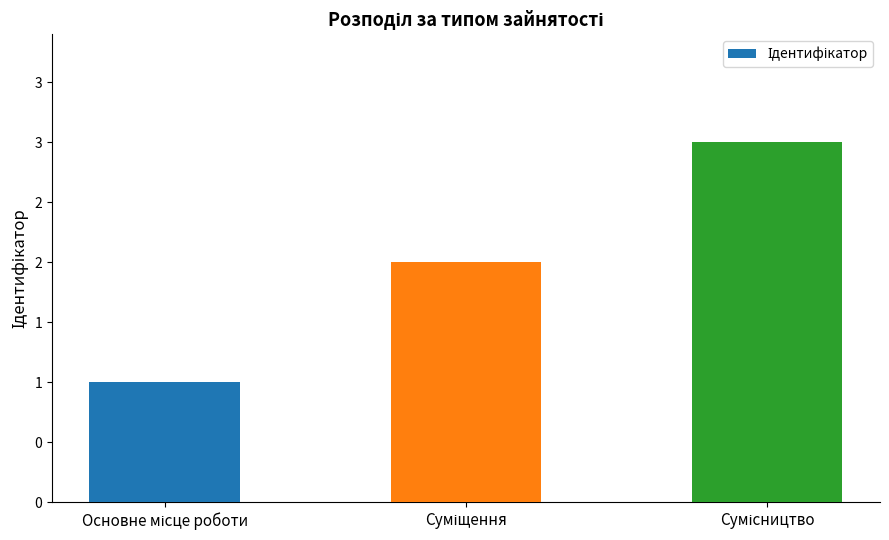

Does the chart contain any negative values?

No